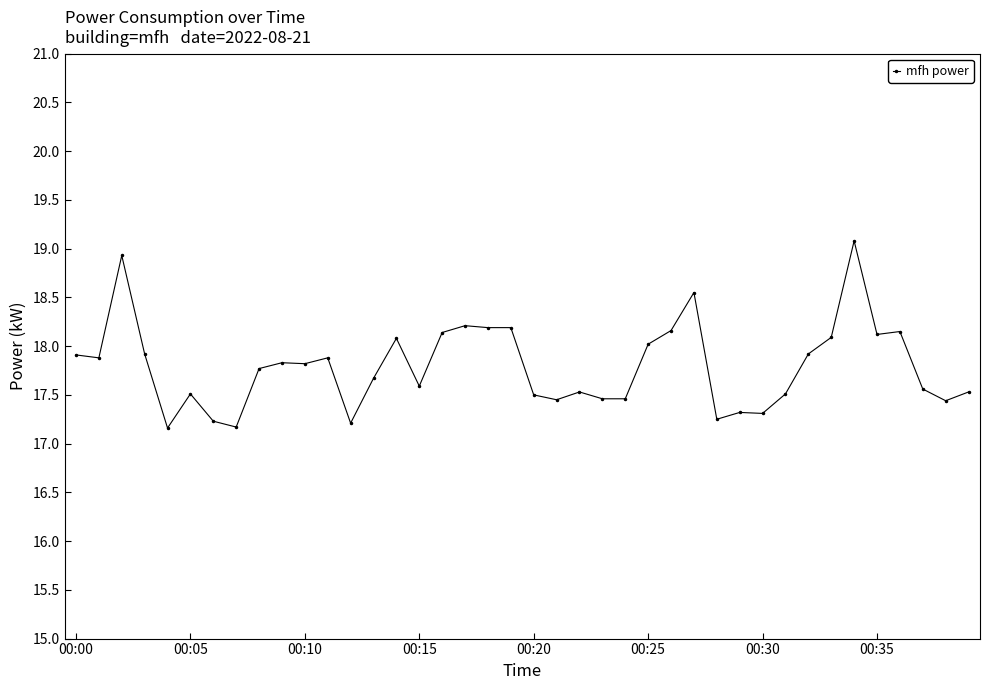

What is the value of the 20th point from the left?

18.2